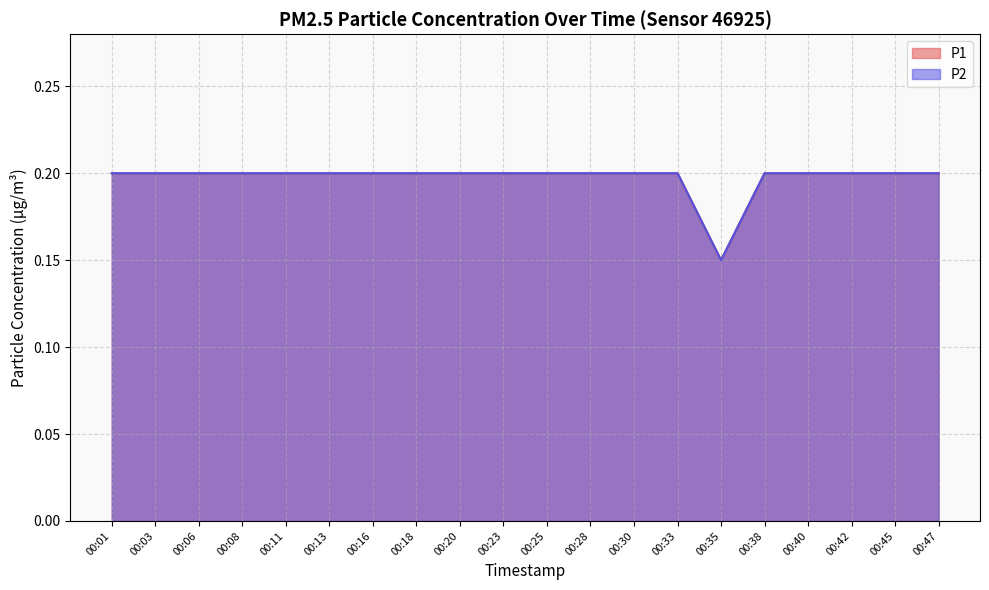

What is the maximum value for P2?

0.2